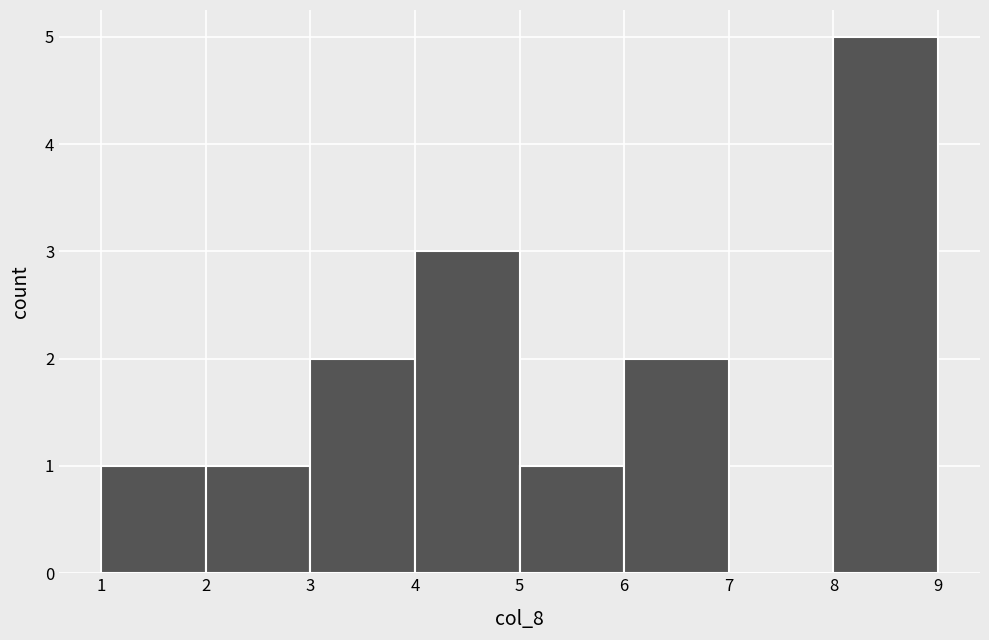

Reading left to right, list every bar in this chart as the range it spans on the x-axis followed by its height. The values are not printed on the chart, so give them approximately, as read against the axis.

1 to 2: 1
2 to 3: 1
3 to 4: 2
4 to 5: 3
5 to 6: 1
6 to 7: 2
7 to 8: 0
8 to 9: 5